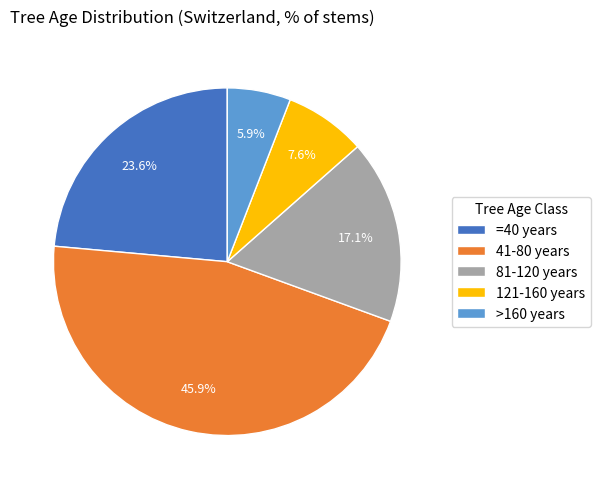

Which has a higher value, >160 years or =40 years?

=40 years